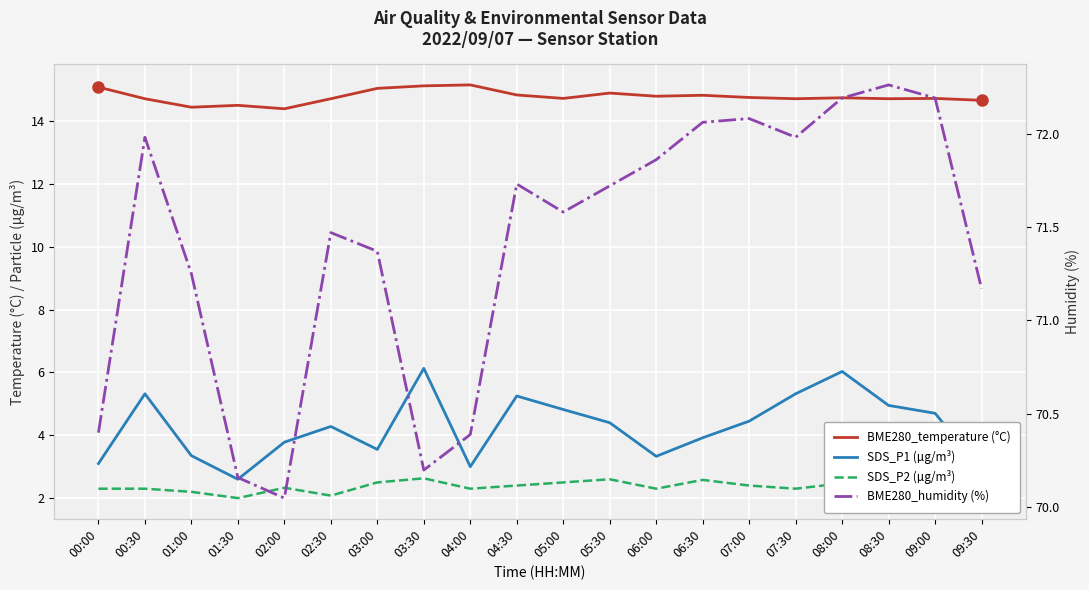

What are all the series names shown in the legend?

BME280_temperature (°C), SDS_P1 (µg/m³), SDS_P2 (µg/m³), BME280_humidity (%)